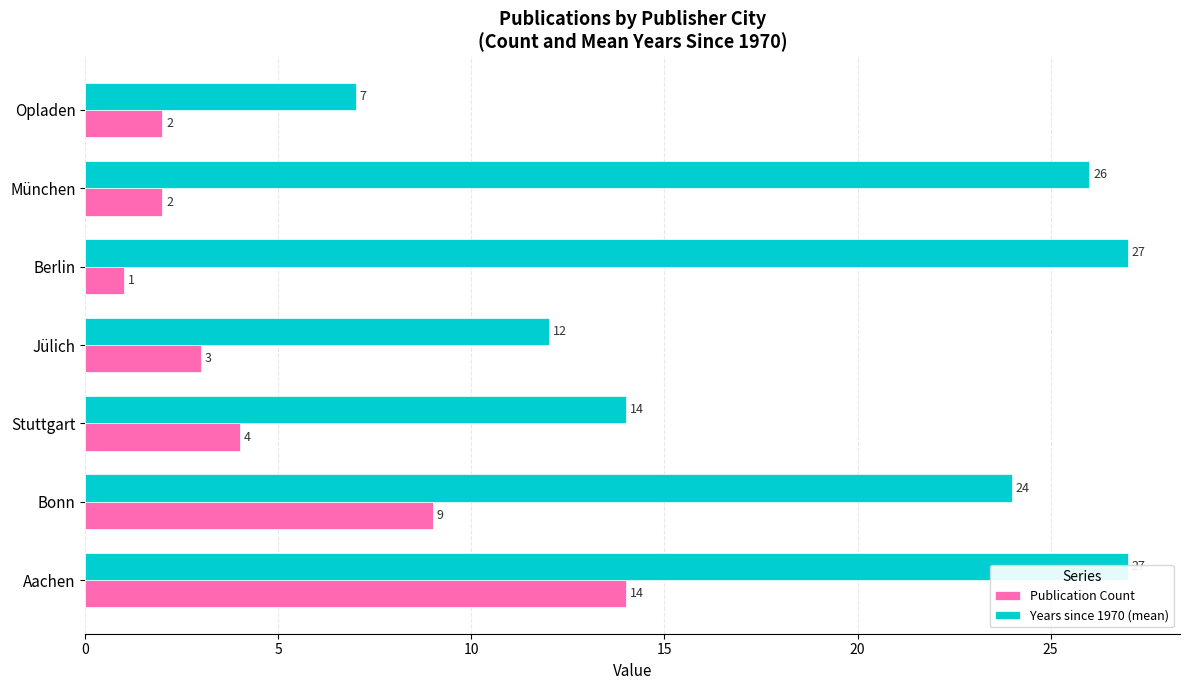

How many values in the Publication Count series exceed 3?

3